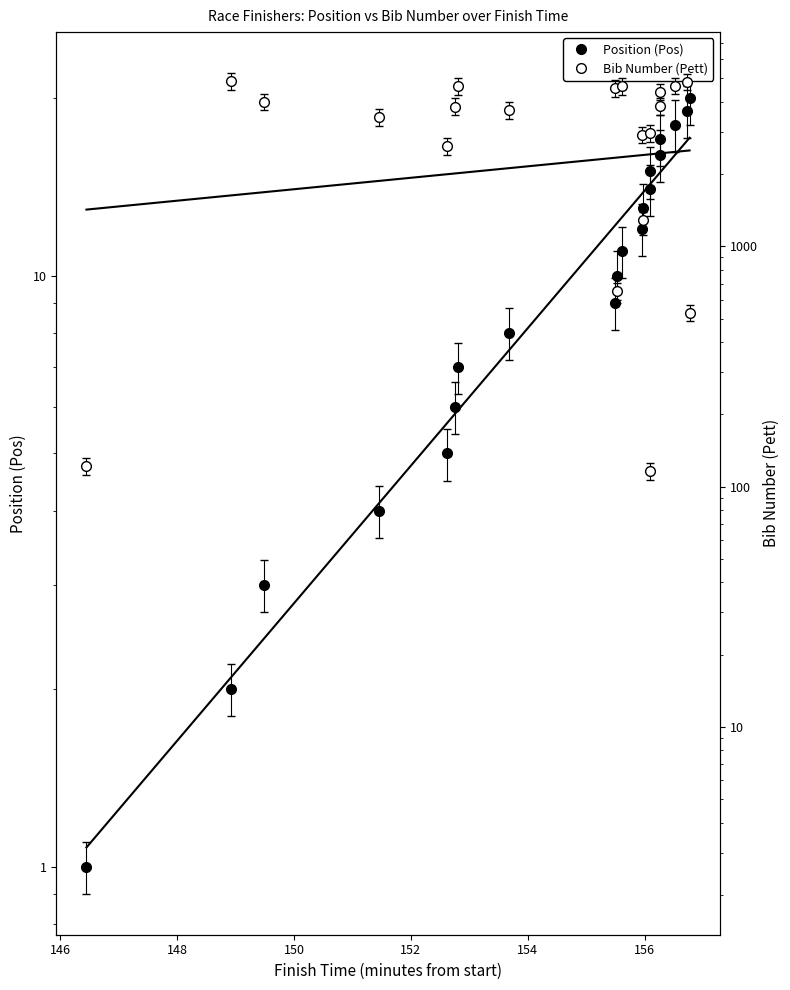

At 150, list the series in order from smallest to largest.

Position (Pos), Bib Number (Pett)